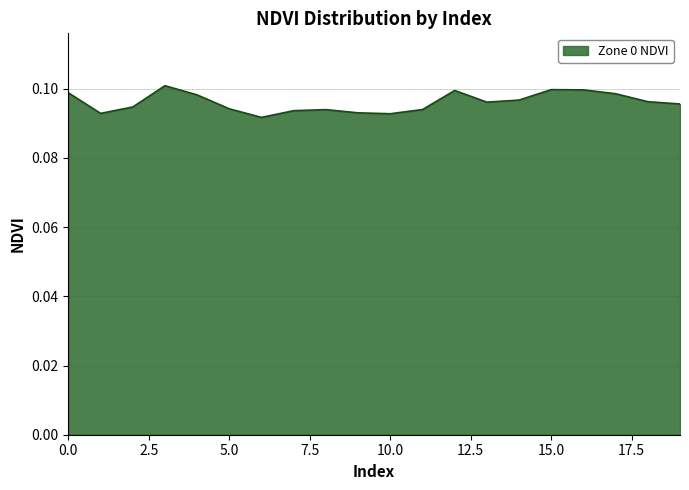

How many lines are shown in the chart?

1